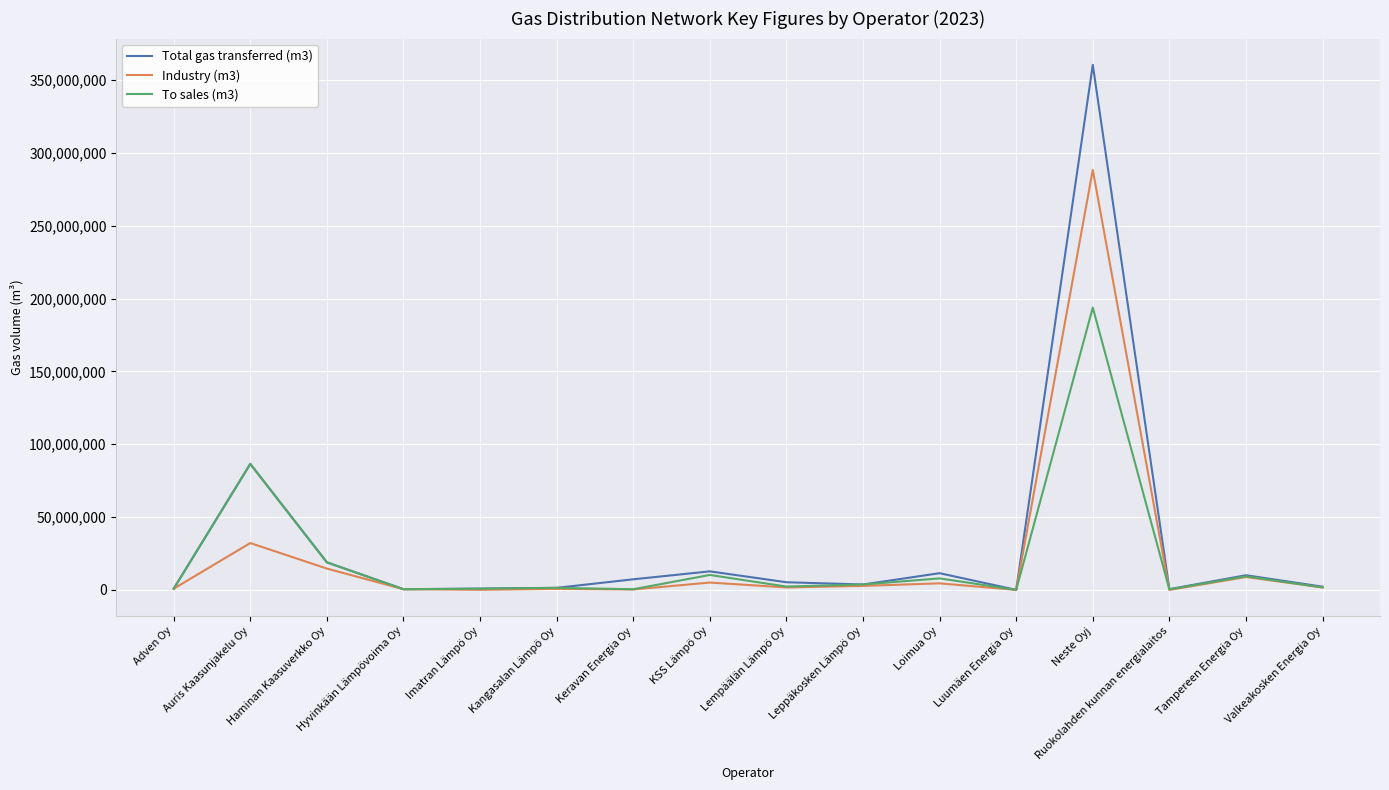

What is the total value across all series at Neste Oyj?

842405885.5